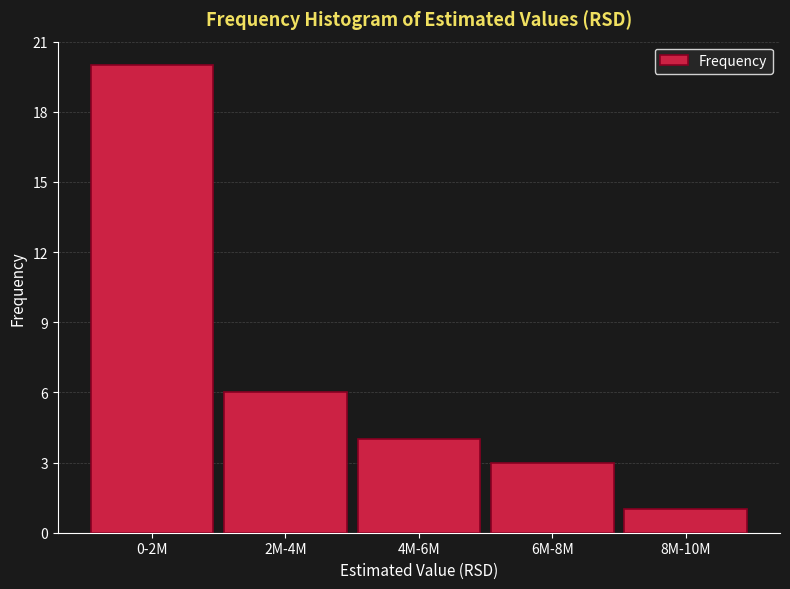

Reading left to right, what are all the values shown in this chart?

20	6	4	3	1